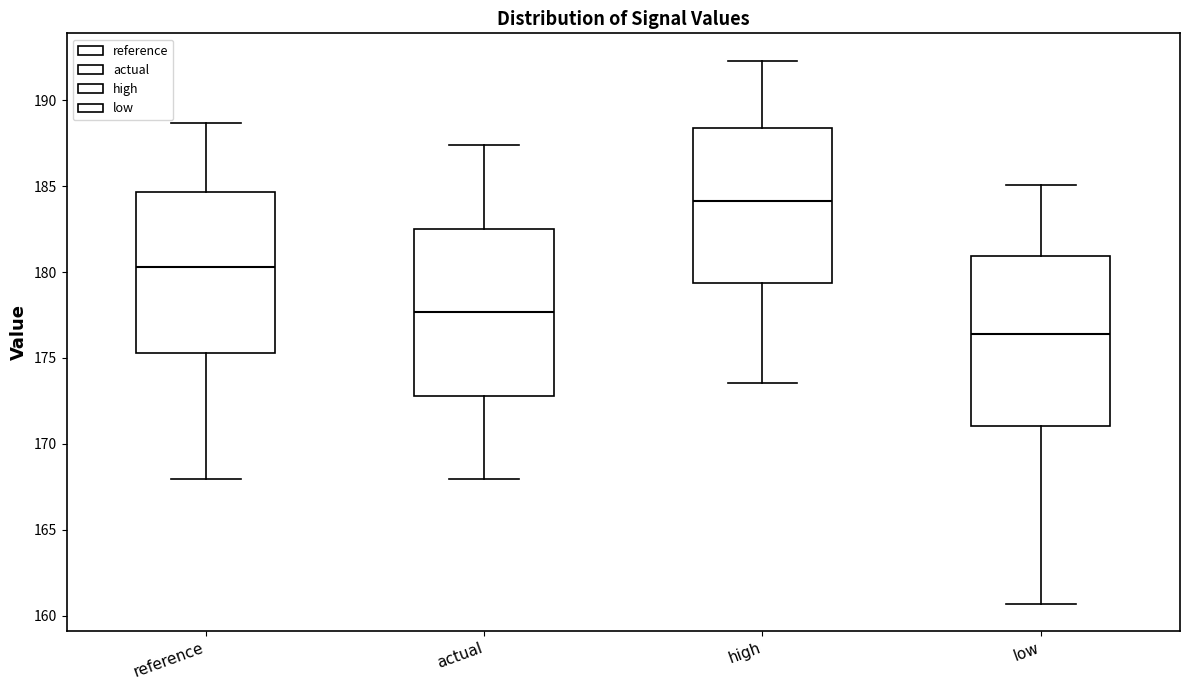

Which box's median line is the lowest?

low